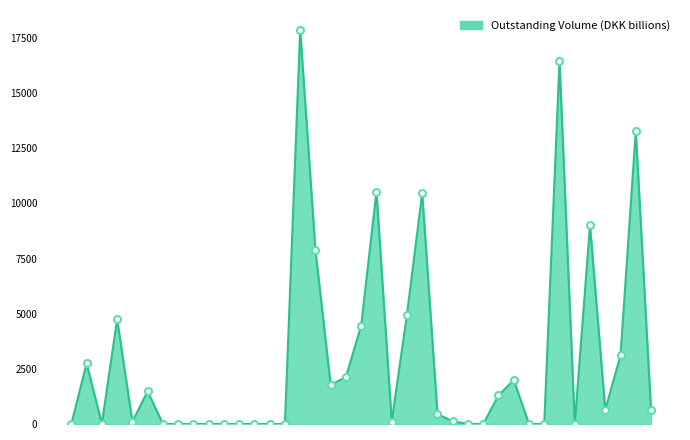

What is the difference between the maximum and minimum values?

17873.5